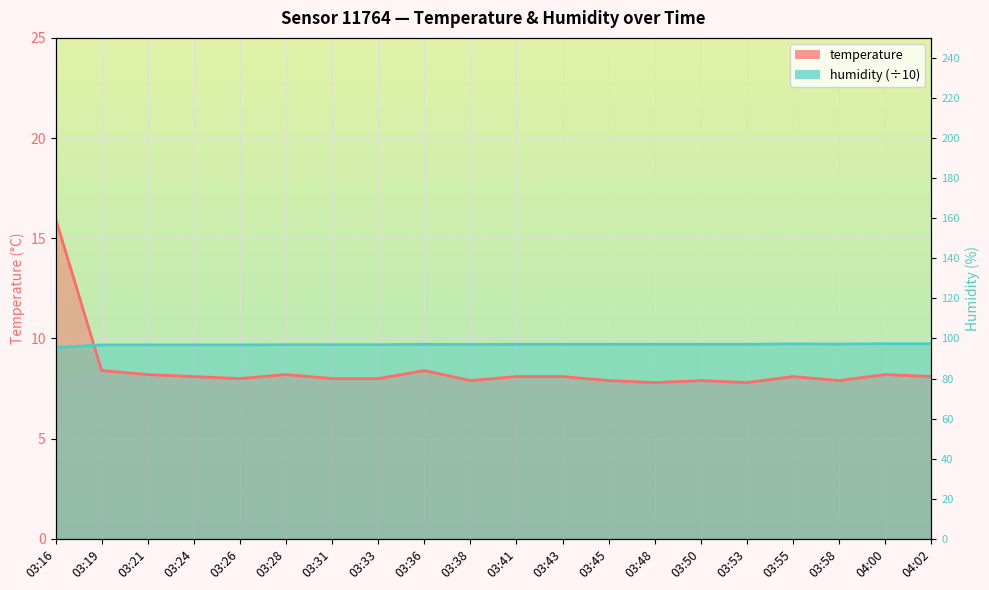

The humidity series shows 17.1 at 03:38. True or false?

False